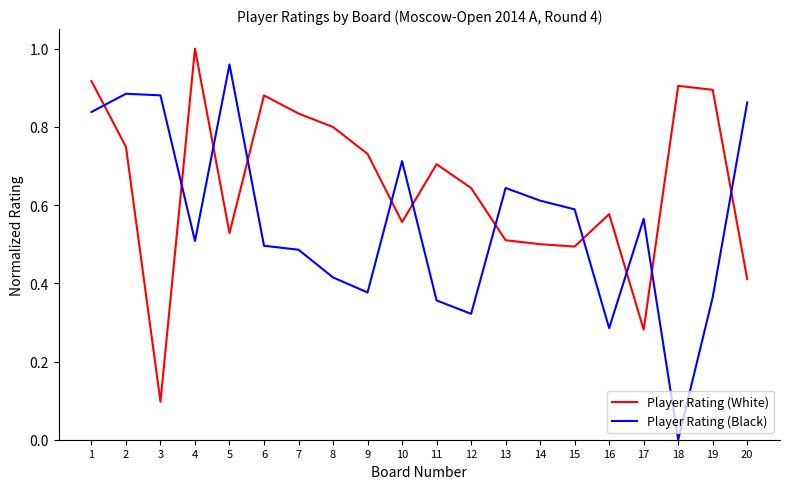

Between 10 and 12, which series saw the biggest shift?

Player Rating (Black)